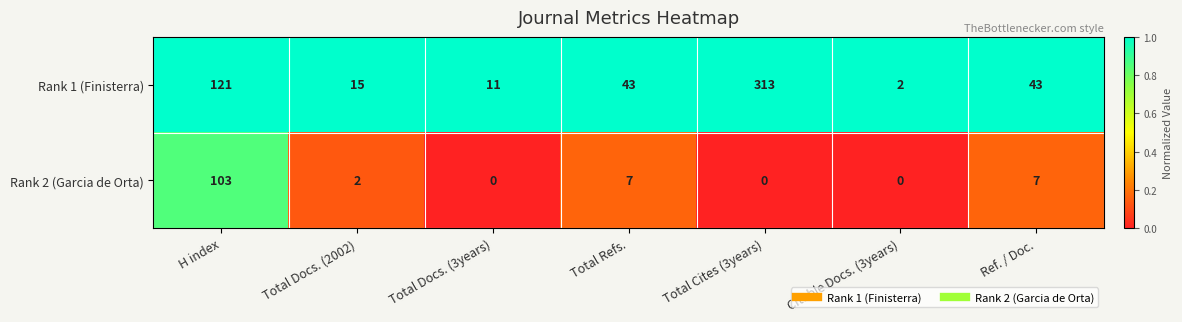

What is the difference between the highest and lowest values at H index?

18